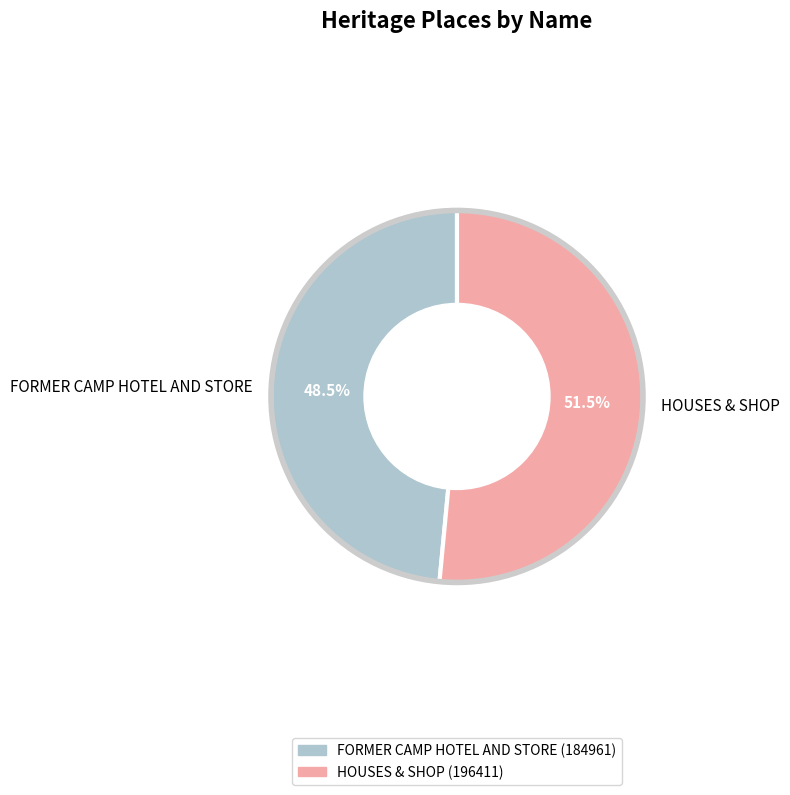

Rank the categories by value from lowest to highest.

FORMER CAMP HOTEL AND STORE, HOUSES & SHOP